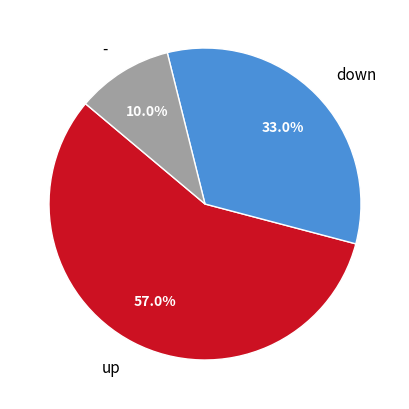

Which category has the smallest portion of the pie?

-